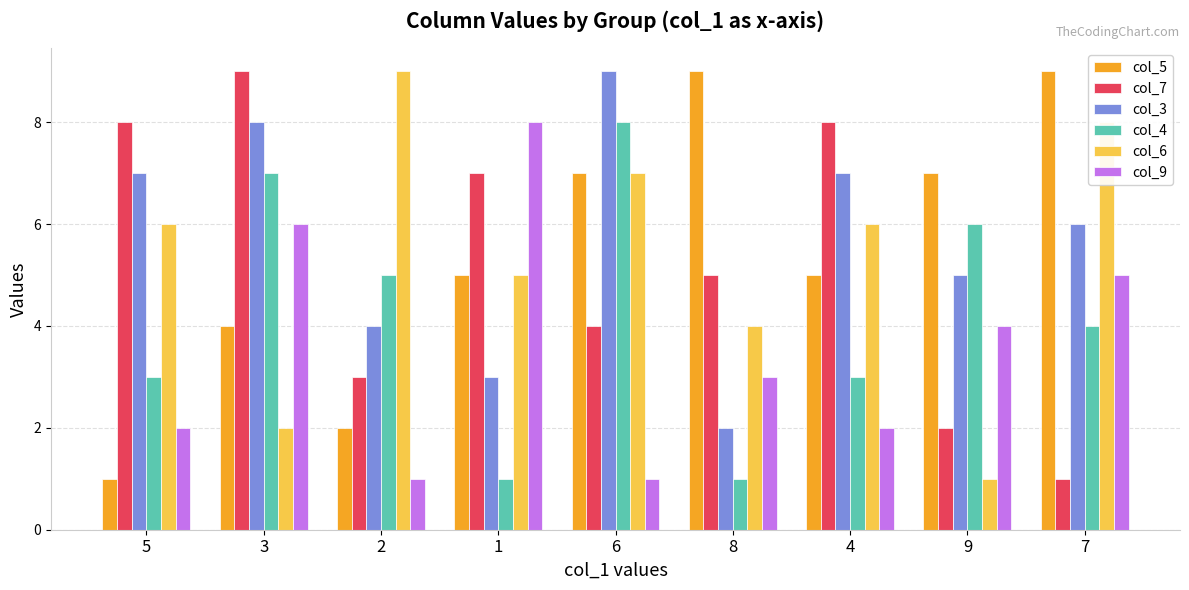

What is the approximate value of col_7 at 1?

7